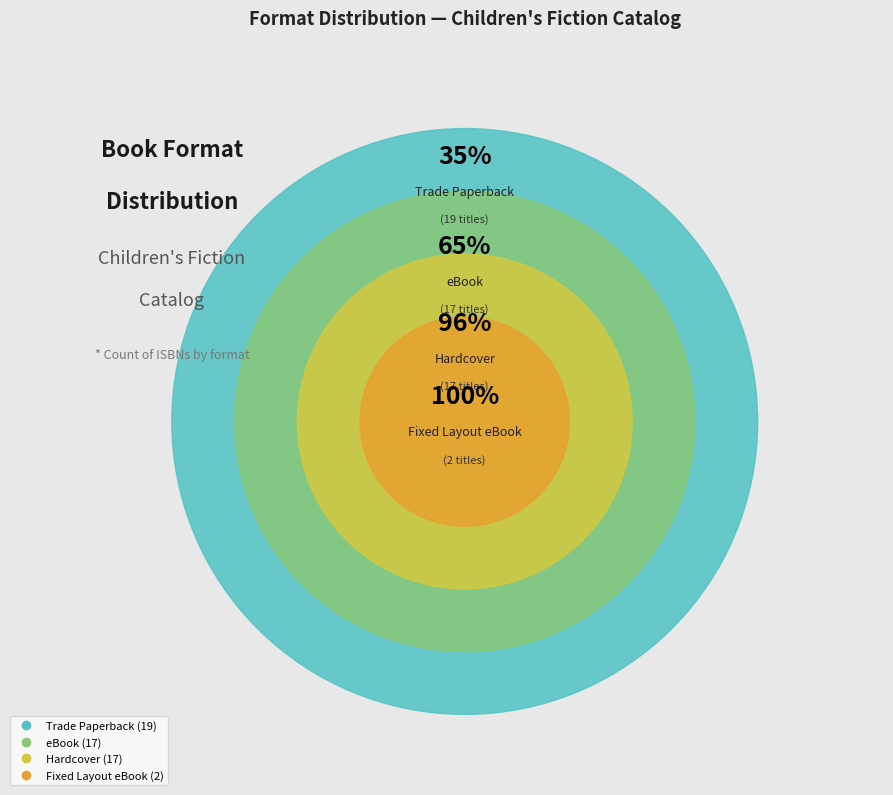

Is it true that Fixed Layout eBook is 15% of the pie?

False